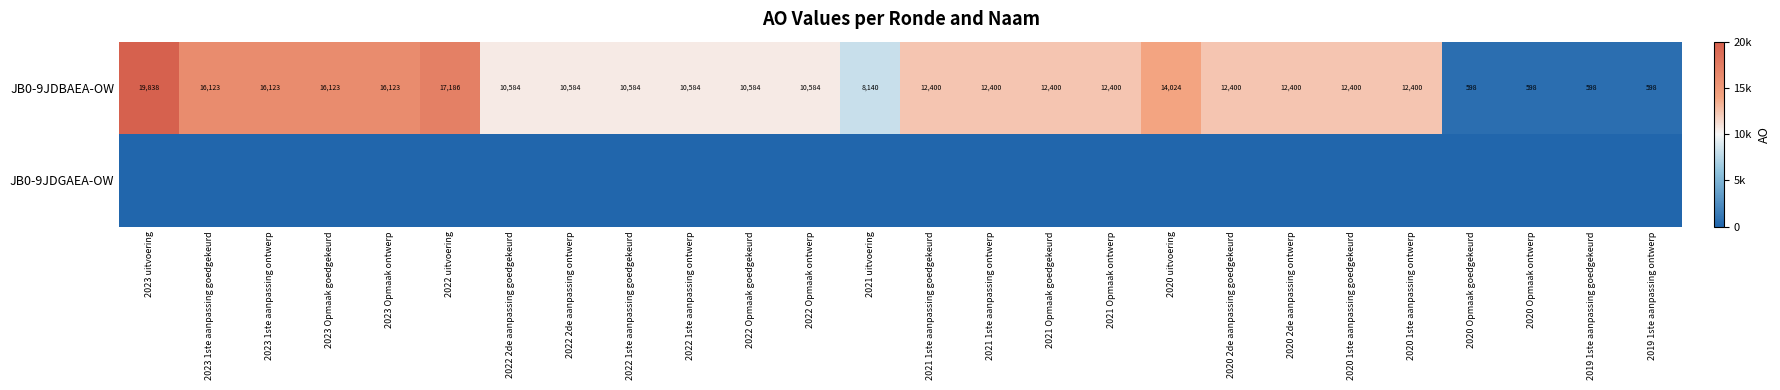

What is the difference between the second highest and second lowest values in the JB0-9JDBAEA-OW series?

16588